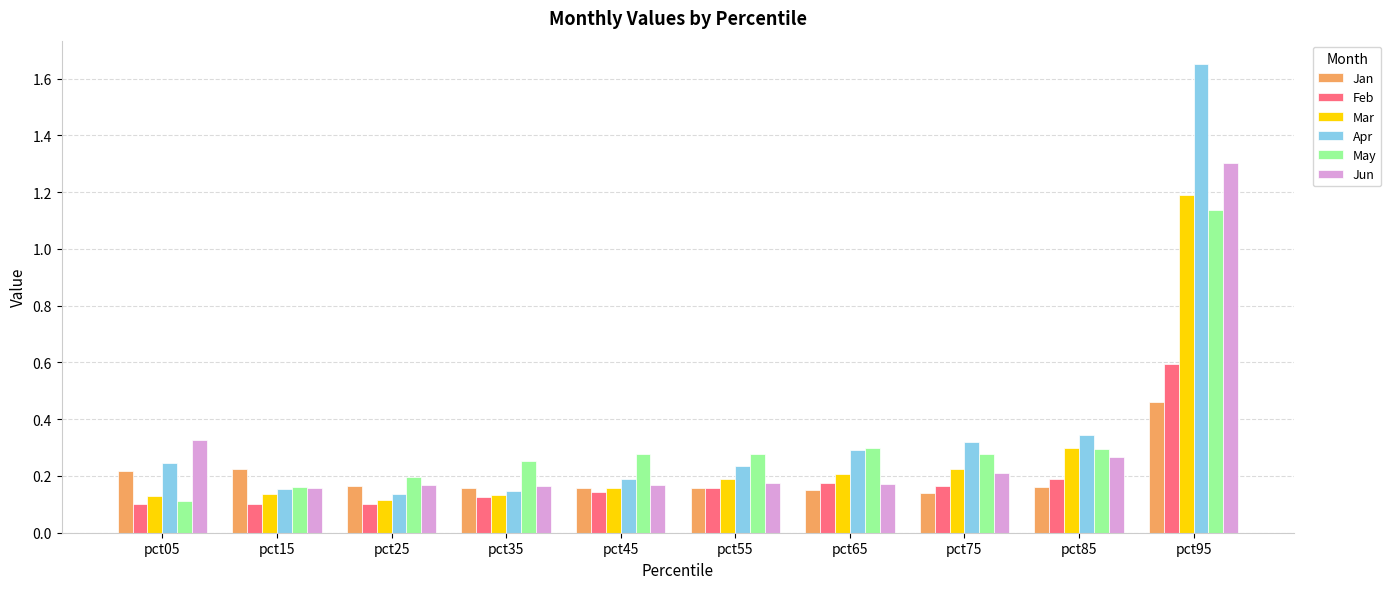

List the series in order of their peak value, highest first.

Apr, Jun, Mar, May, Feb, Jan